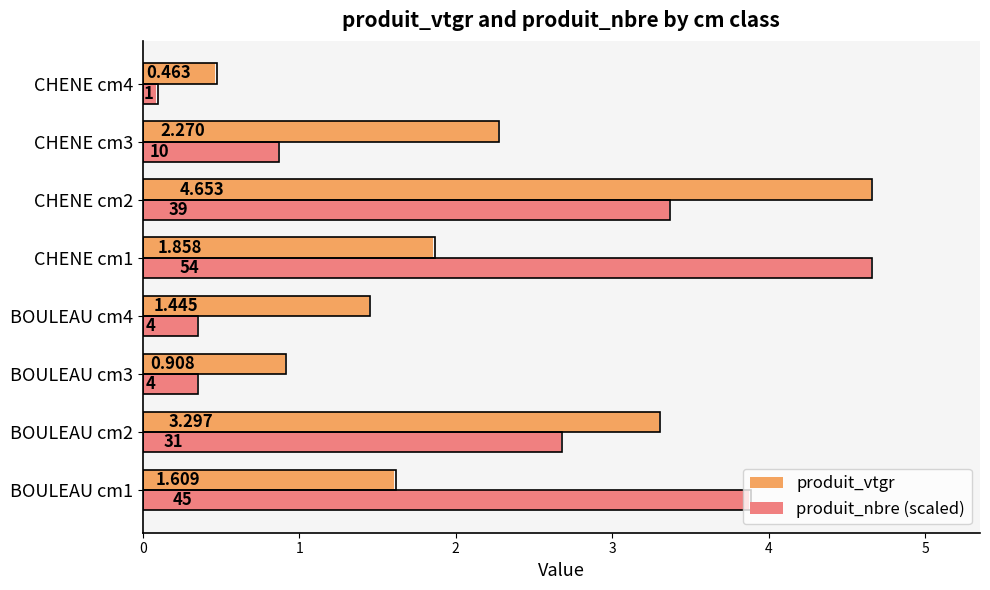

Rank the series at BOULEAU cm2 from lowest to highest value.

produit_nbre (scaled), produit_vtgr